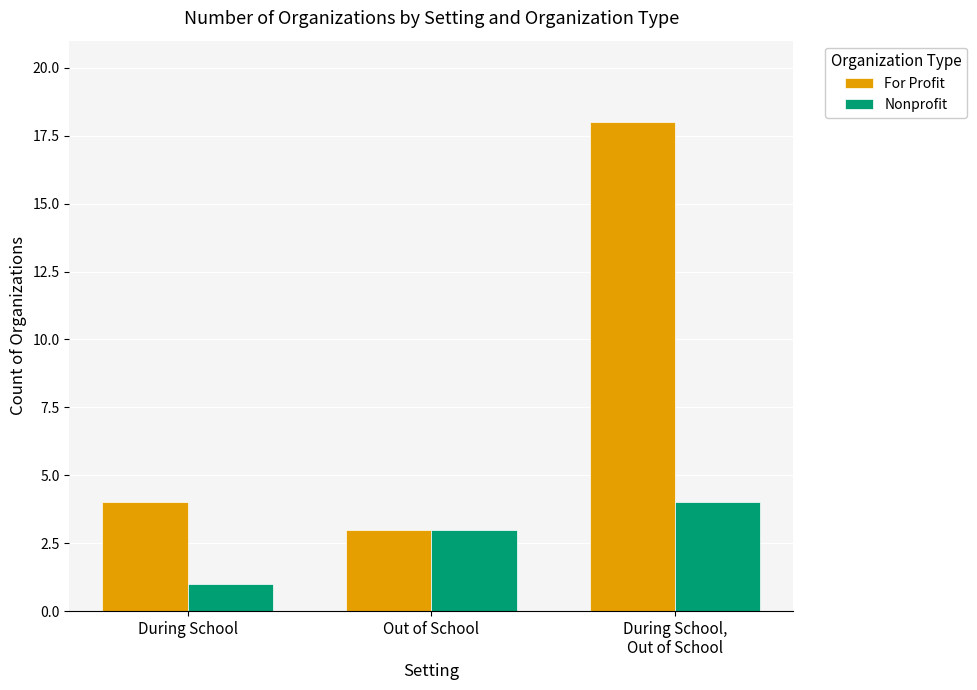

Reading right to left, transcribe all the data shown in this chart.

For Profit: 18	3	4
Nonprofit: 4	3	1